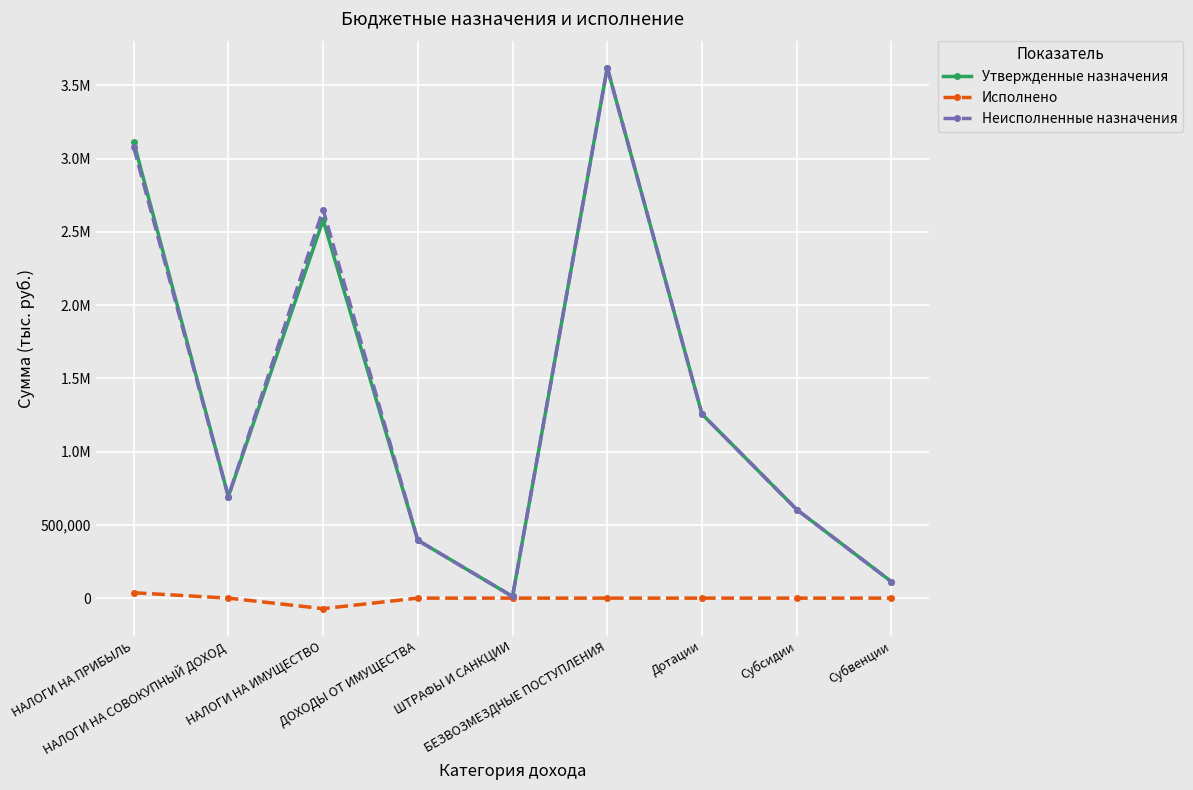

What are all the series names shown in the legend?

Утвержденные назначения, Исполнено, Неисполненные назначения